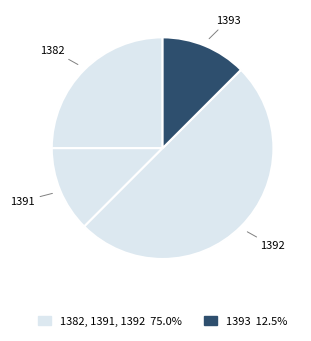

Combined, do 1391 and 1382 account for over 50%?

No